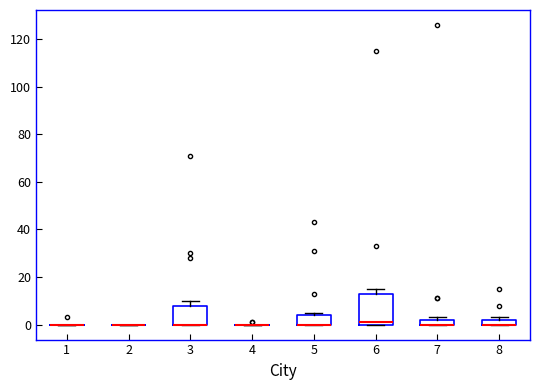

Where is the upper edge of the box at x = 3 on the y-axis? The values are not printed on the chart, so give them approximately, as read against the axis.

8